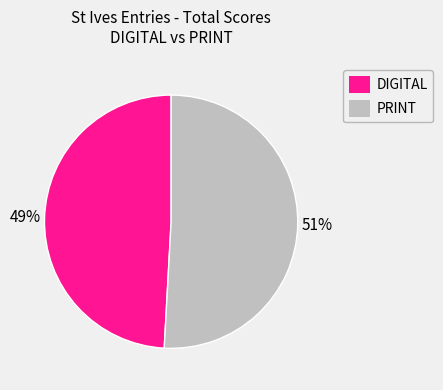

Approximately how many times larger is the value at PRINT compared to DIGITAL?

1.0